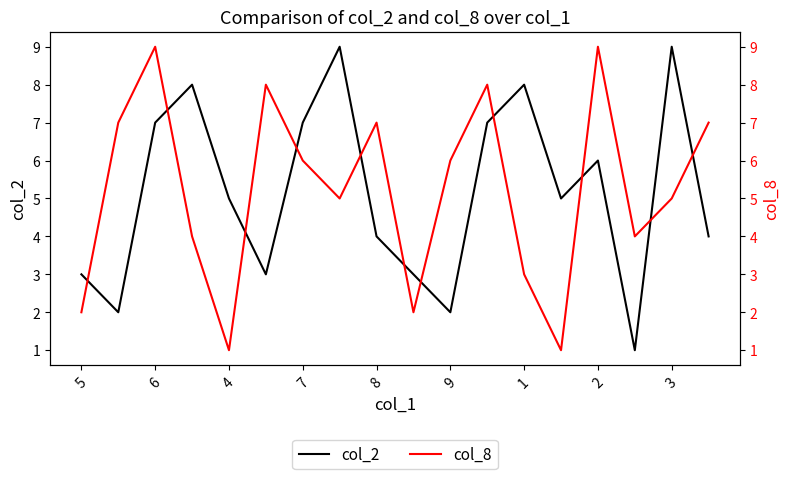

List the series in order of their peak value, highest first.

col_2, col_8